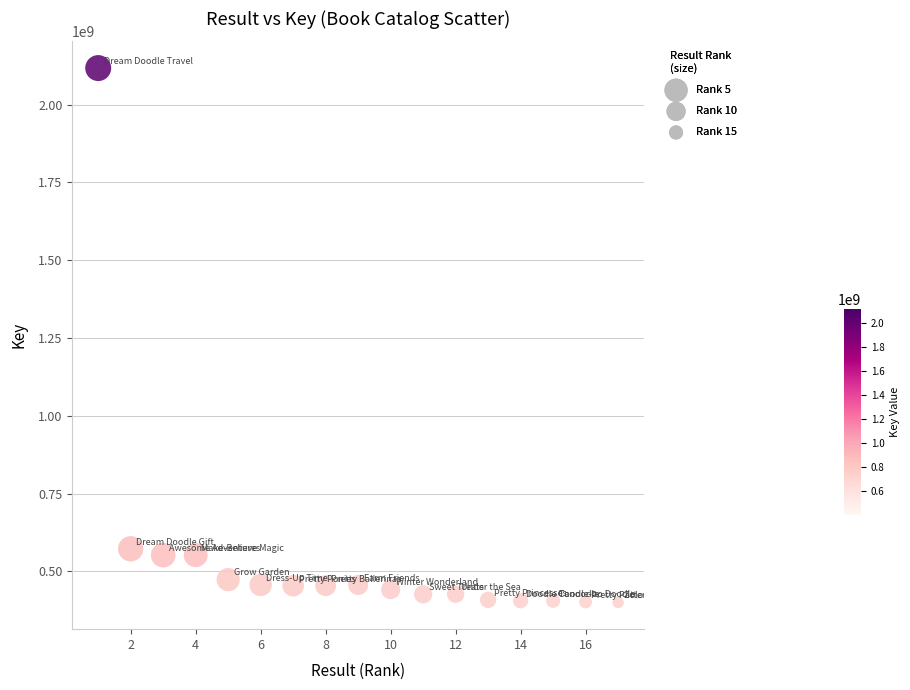

What is the range of X values (max minus min)?

16